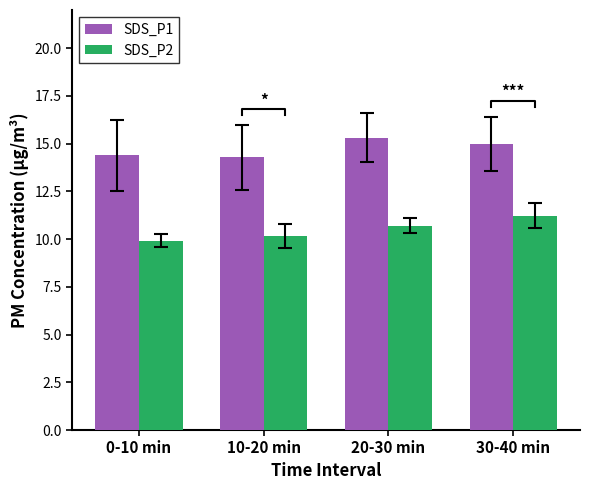

What is the sum of the SDS_P2 values at 10-20 min and 20-30 min?

20.9